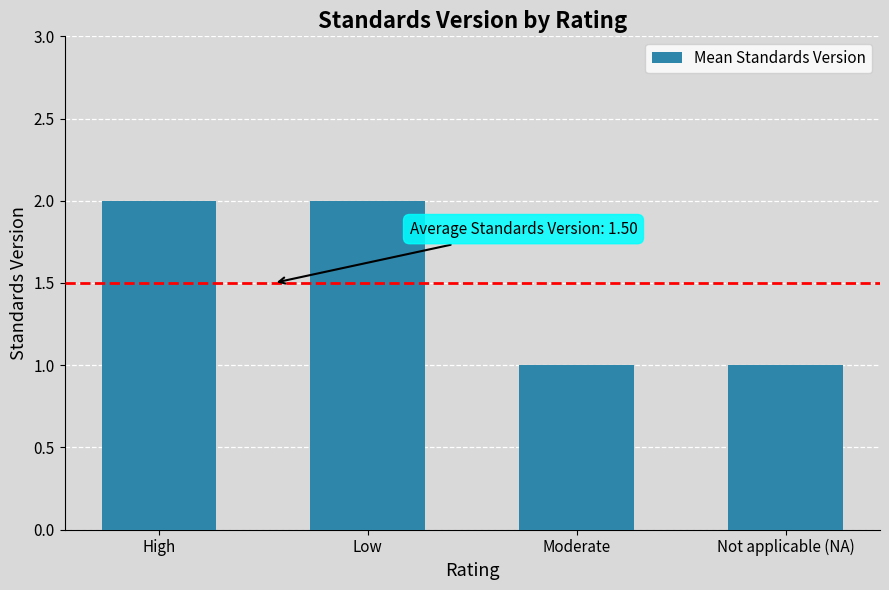

What is the value of the 4th bar from the left?

1